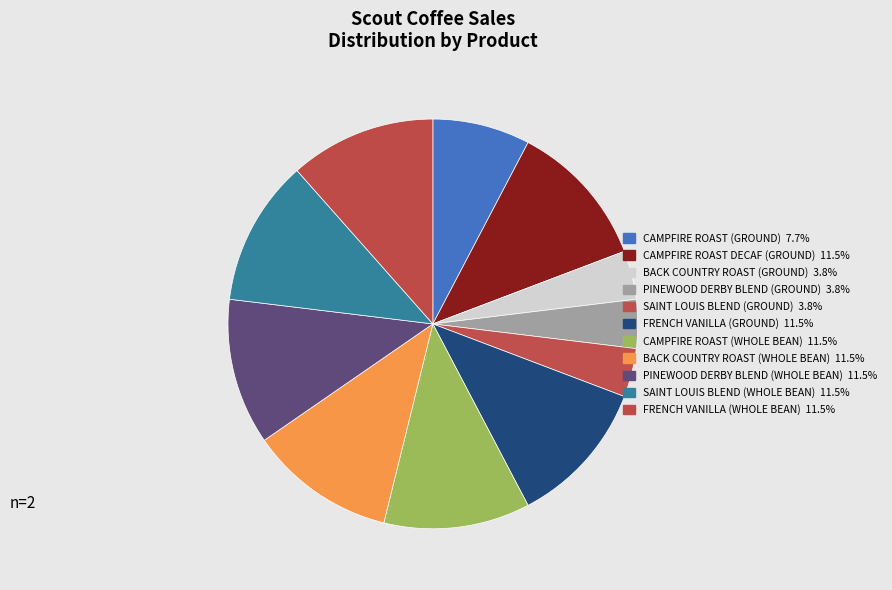

What is the largest slice in the pie chart?

CAMPFIRE ROAST DECAF (GROUND)